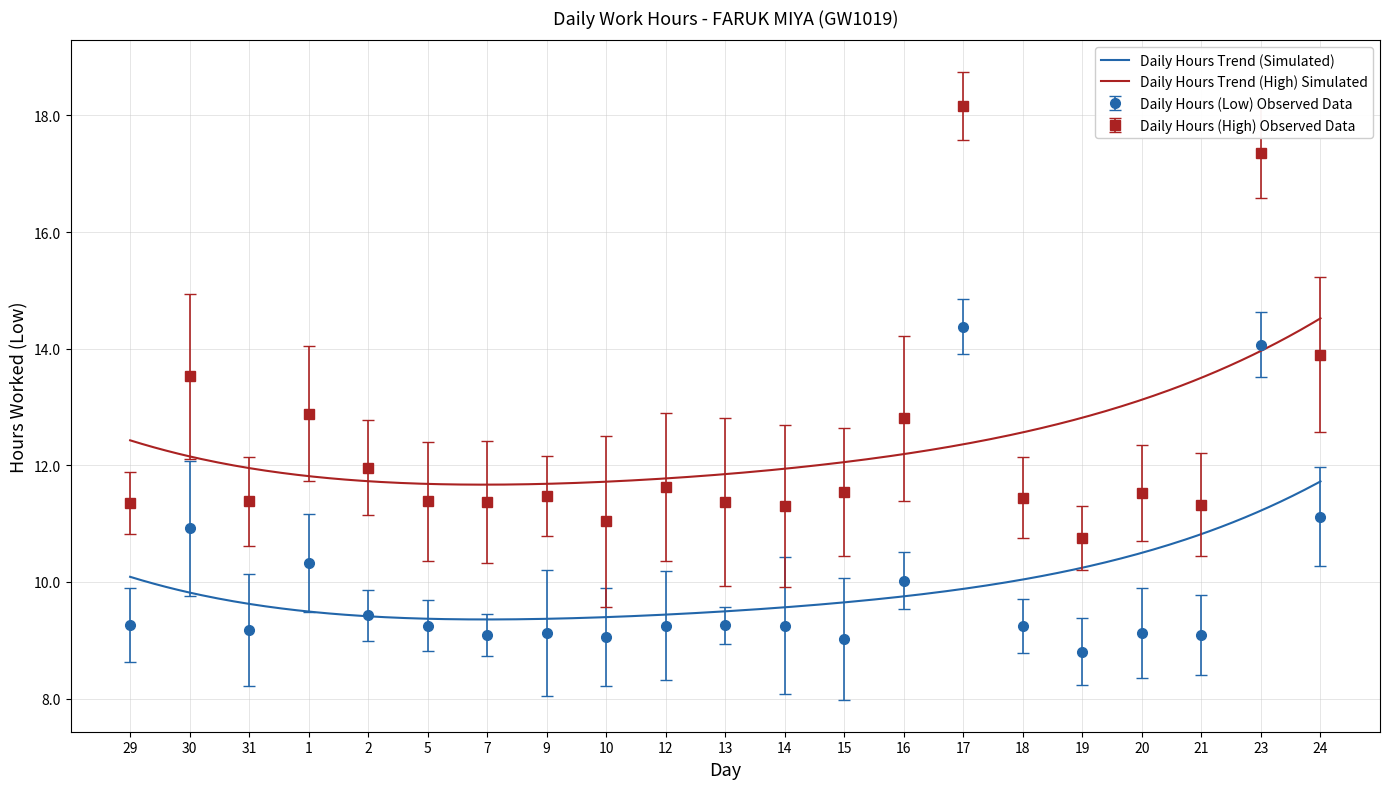

Rank the categories by value from lowest to highest.

19, 15, 10, 7, 21, 9, 20, 31, 5, 12, 14, 18, 29, 13, 2, 16, 1, 30, 24, 23, 17